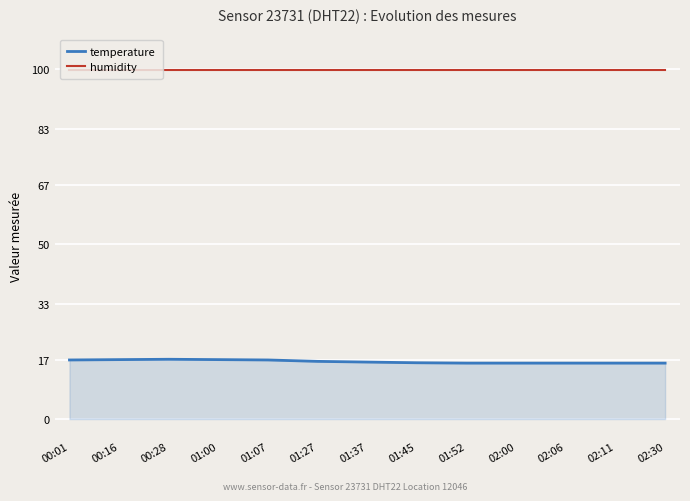

True or false: temperature and humidity intersect in this chart.

False